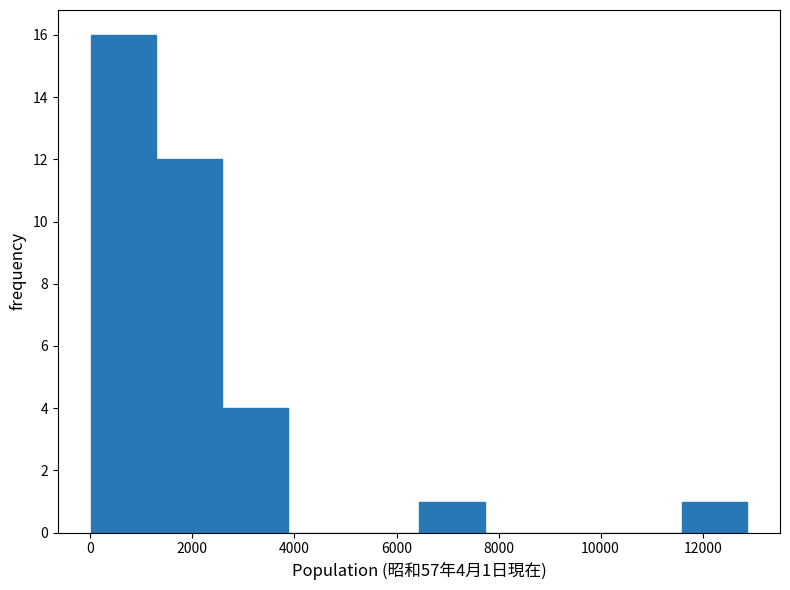

Which range on the x-axis has the tallest bar?

0 to 1200